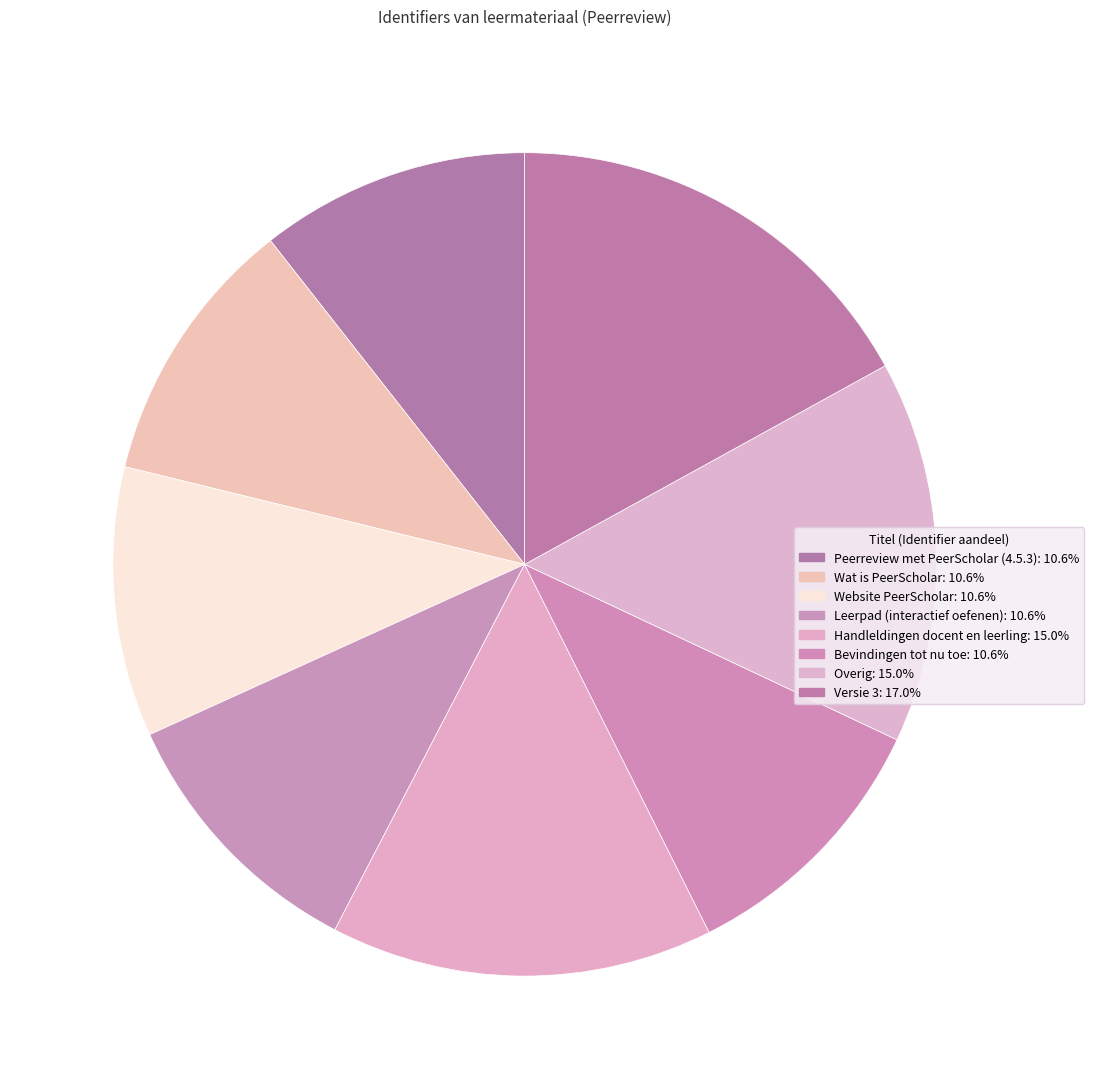

How many slices are in this pie chart?

8